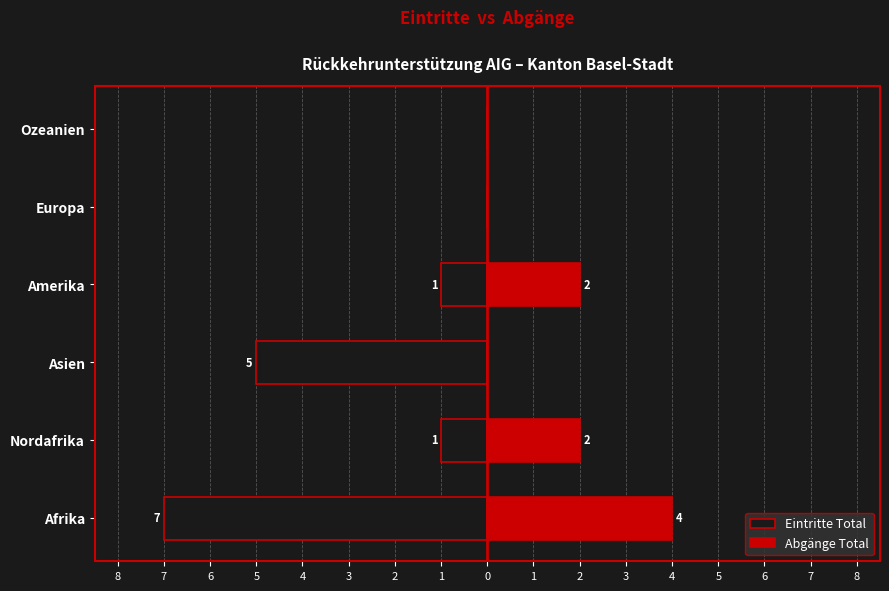

What is the difference between the Abgänge Total values at Ozeanien and Nordafrika?

2